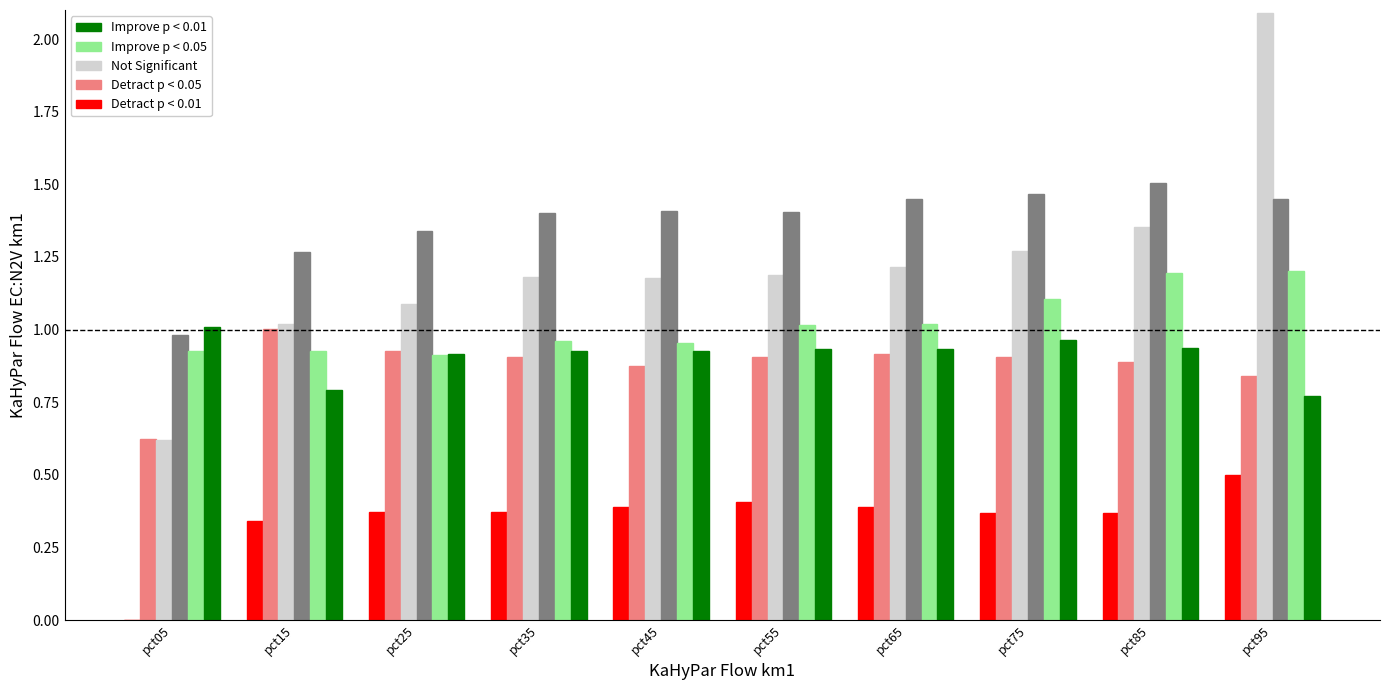

How many bars are there in each group?

6